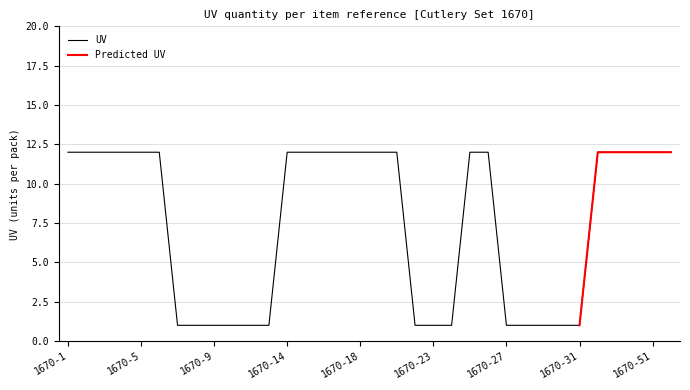

List the labels in order of value, smallest first.

1670-7, 1670-8, 1670-9, 1670-10, 1670-11, 1670-12, 1670-21, 1670-23, 1670-24, 1670-27, 1670-28, 1670-29, 1670-30, 1670-31, 1670-1, 1670-2, 1670-3, 1670-4, 1670-5, 1670-6, 1670-14, 1670-15, 1670-16, 1670-17, 1670-18, 1670-19, 1670-20, 1670-25, 1670-26, 1670-33, 1670-40, 1670-45, 1670-51, 1670-61